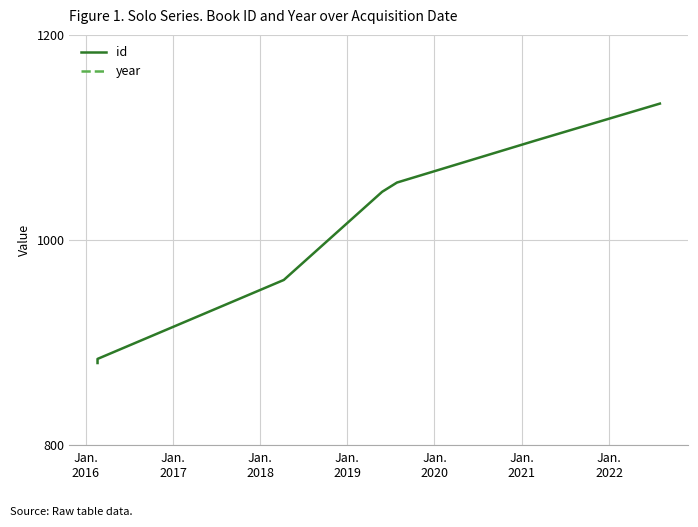

True or false: id and year cross at least once.

False